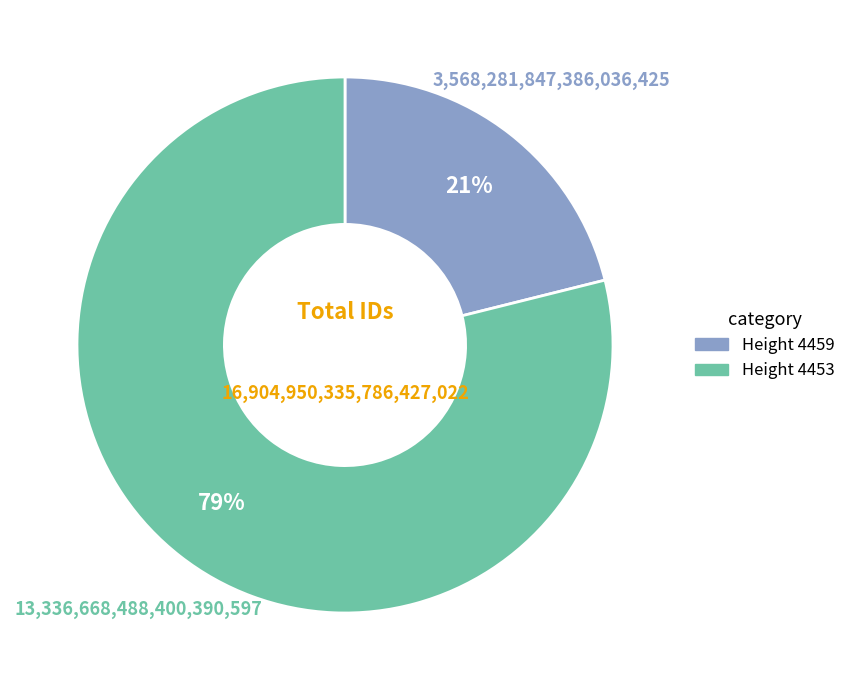

To the nearest percent, what is the average slice percentage?

50%